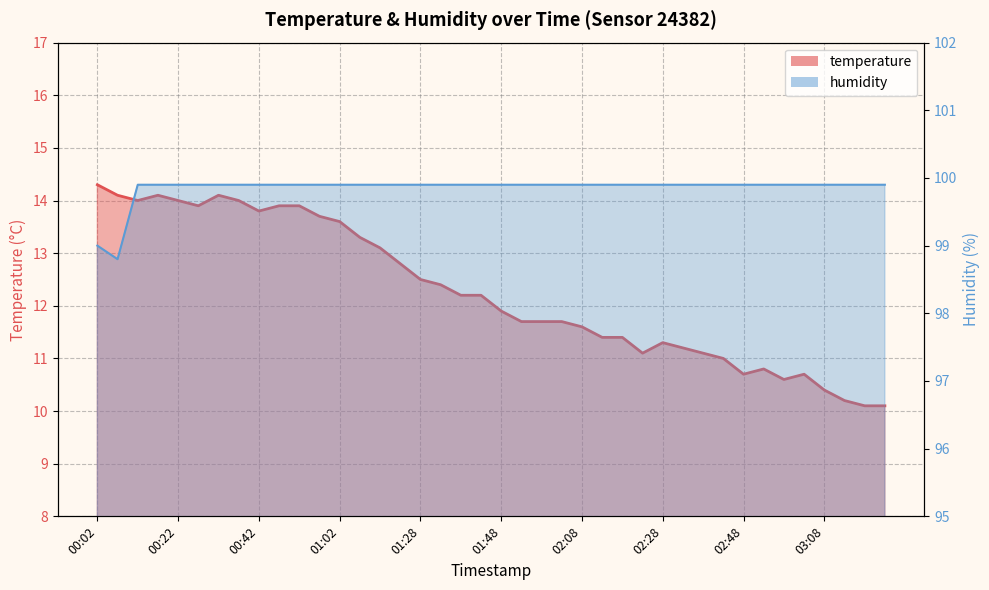

What is the sum of the temperature values at 02:48 and 01:02?

24.3